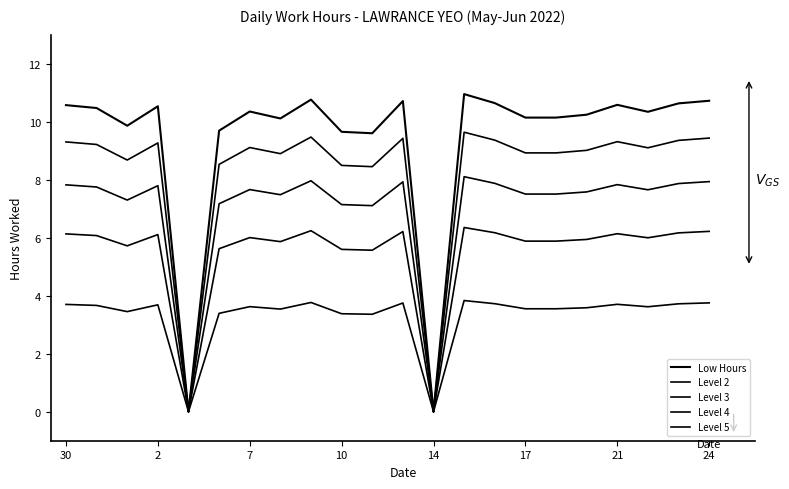

How many lines are shown in the chart?

5